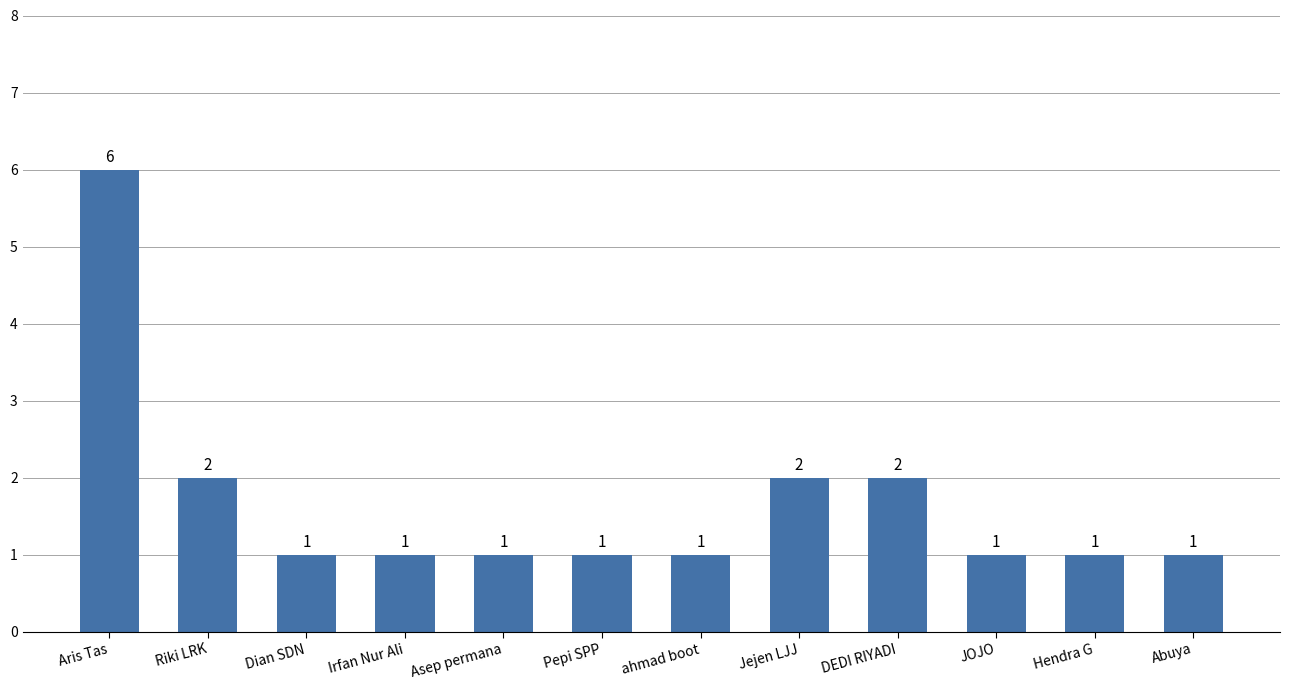

The chart shows a value of 1 at JOJO. True or false?

True